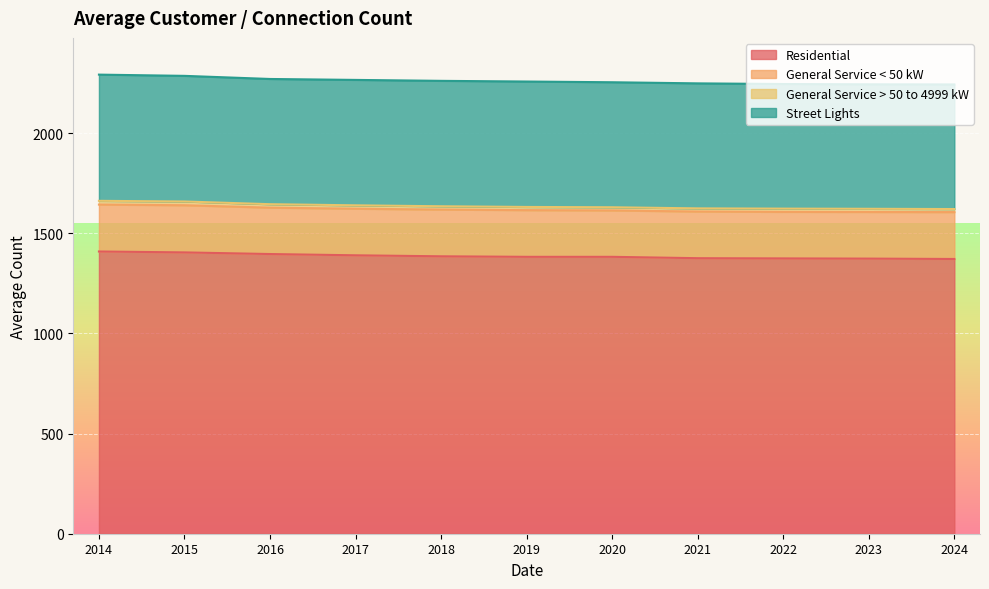

Reading right to left, extract all data points from this chart.

Residential: 2024=1371.4	2023=1373.2	2022=1374.2	2021=1375.3	2020=1382.2	2019=1382.2	2018=1384.8	2017=1389.8	2016=1396.1	2015=1404.2	2014=1408.8
General Service < 50 kW: 2024=233.9	2023=232.7	2022=232.2	2021=232.8	2020=231.4	2019=233.0	2018=233.2	2017=232.5	2016=231.4	2015=235.4	2014=234.2
General Service > 50 to 4999 kW: 2024=15.3	2023=16.0	2022=16.3	2021=15.8	2020=16.0	2019=16.0	2018=16.7	2017=17.0	2016=17.4	2015=18.8	2014=18.8
Street Lights: 2024=622.0	2023=621.3	2022=622.0	2021=624.0	2020=624.0	2019=626.0	2018=626.0	2017=626.0	2016=625.0	2015=627.1	2014=630.0